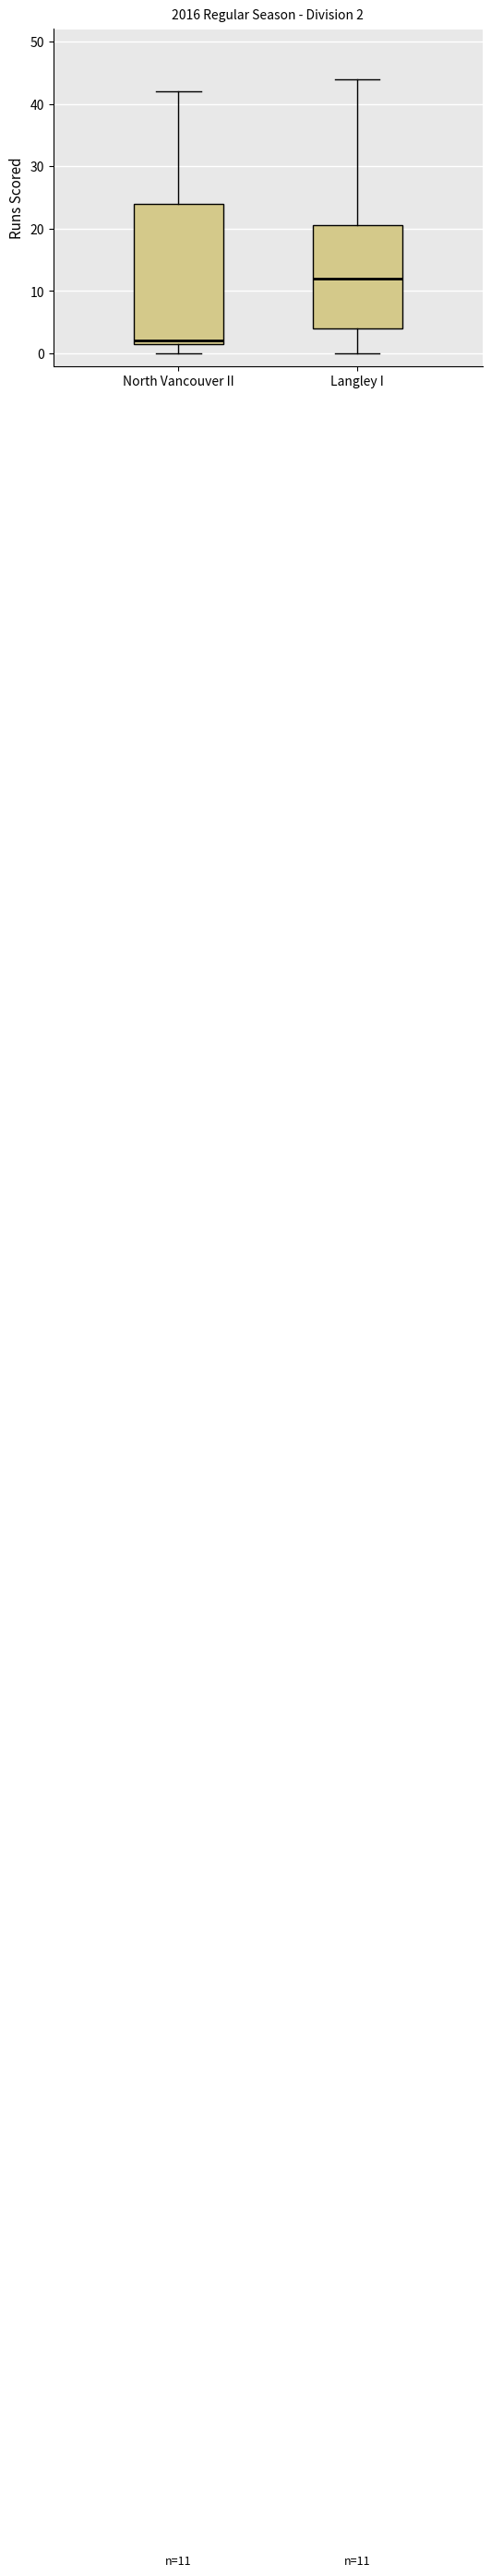

Comparing the boxes themselves (not the whiskers), which one is the tallest?

North Vancouver II